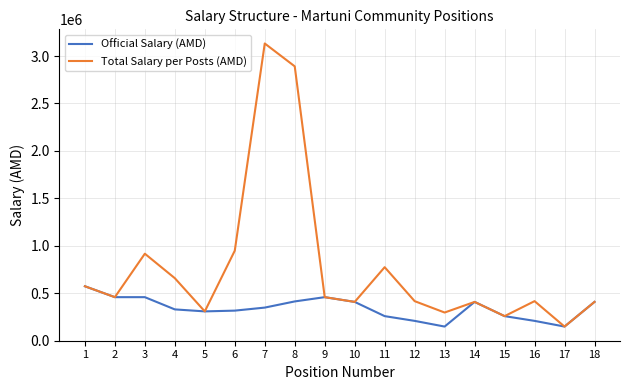

What is the lowest value of the Official Salary (AMD) series?

148000